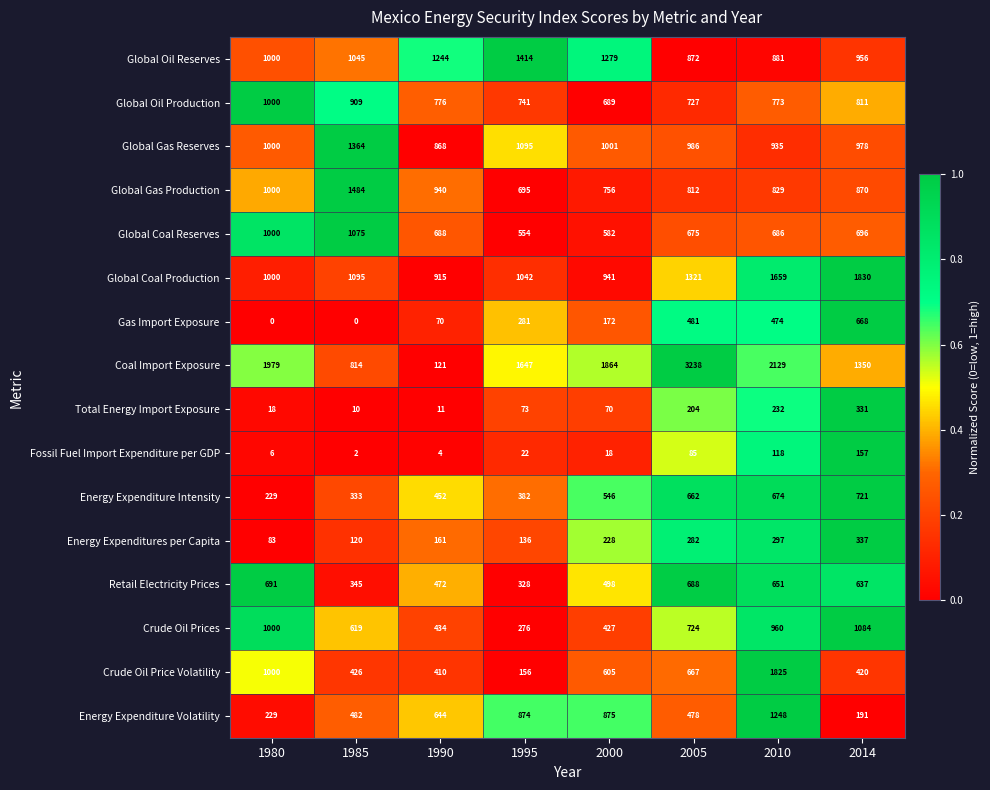

What is the maximum value shown in the chart?

3238